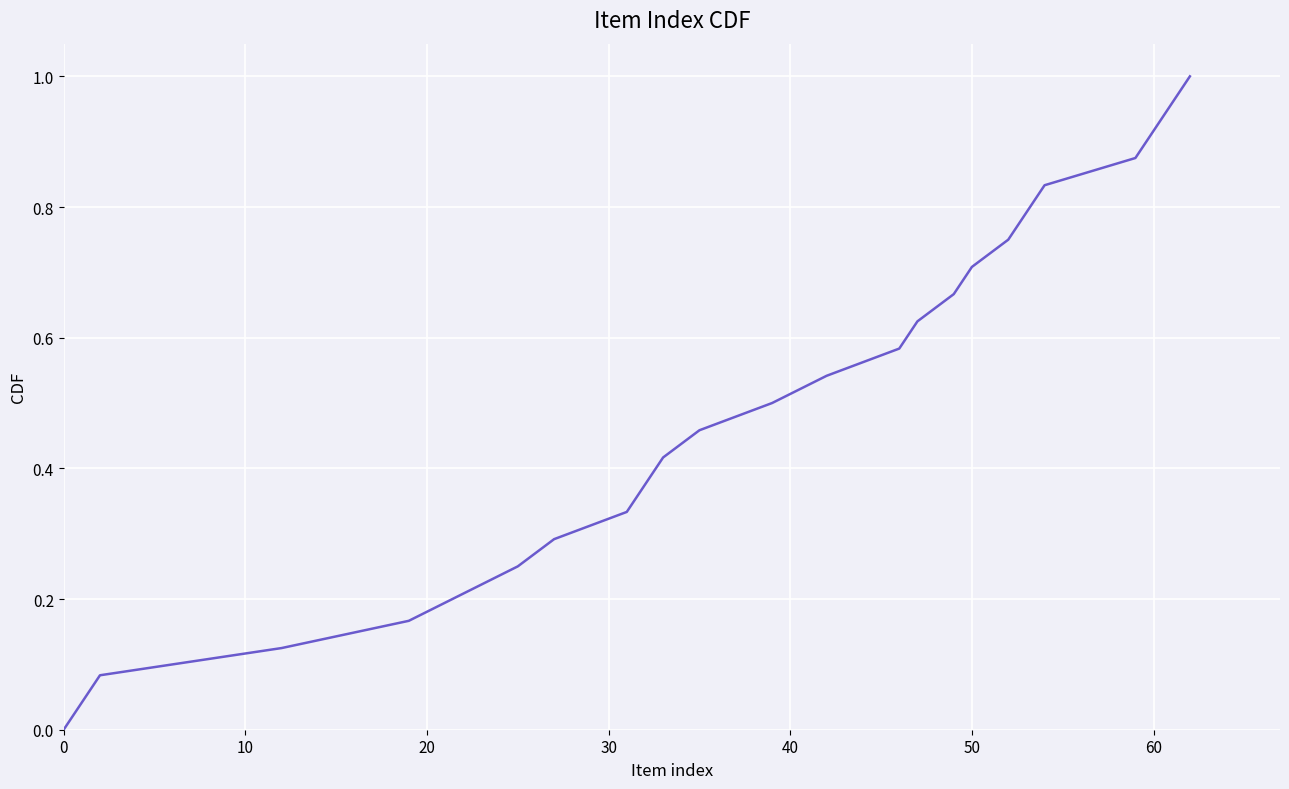

Is this an area chart (filled region under the line)?

No